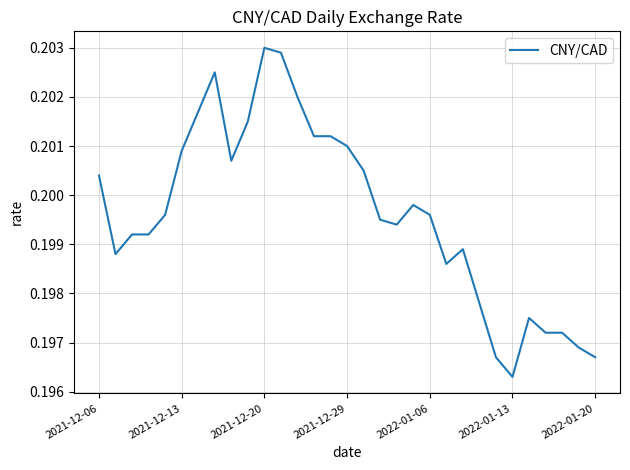

At which category does the chart reach its minimum across all series?

2022-01-13